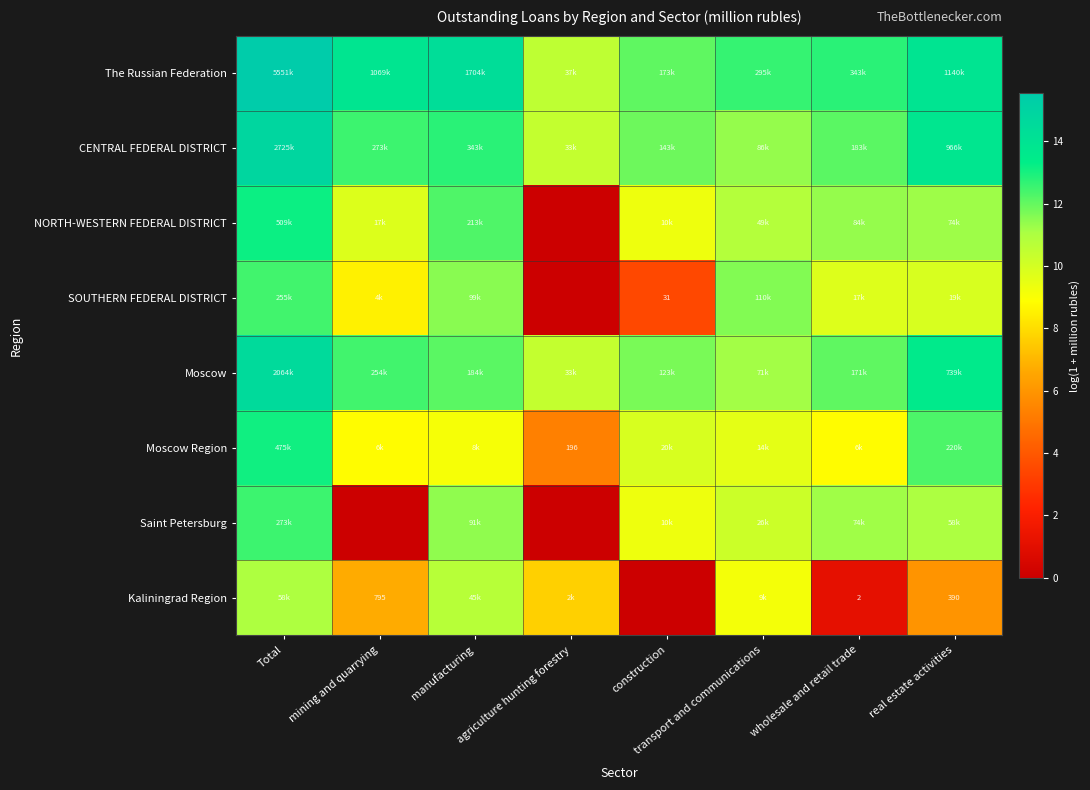

What is the approximate value of Moscow Region at real estate activities?

12.3